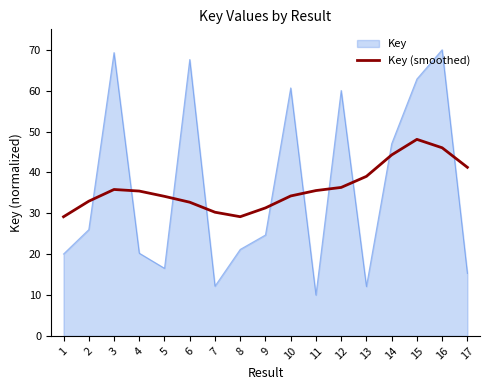

Is it true that Key equals 60.7 at 10?

True